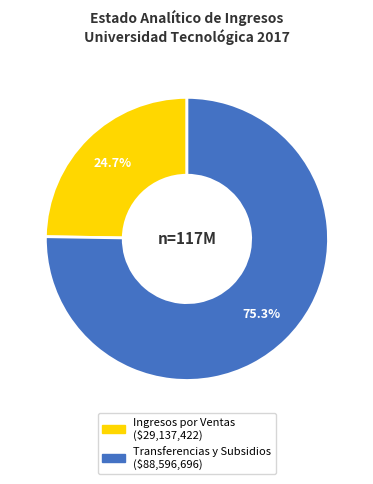

Does any single category account for the majority?

Yes